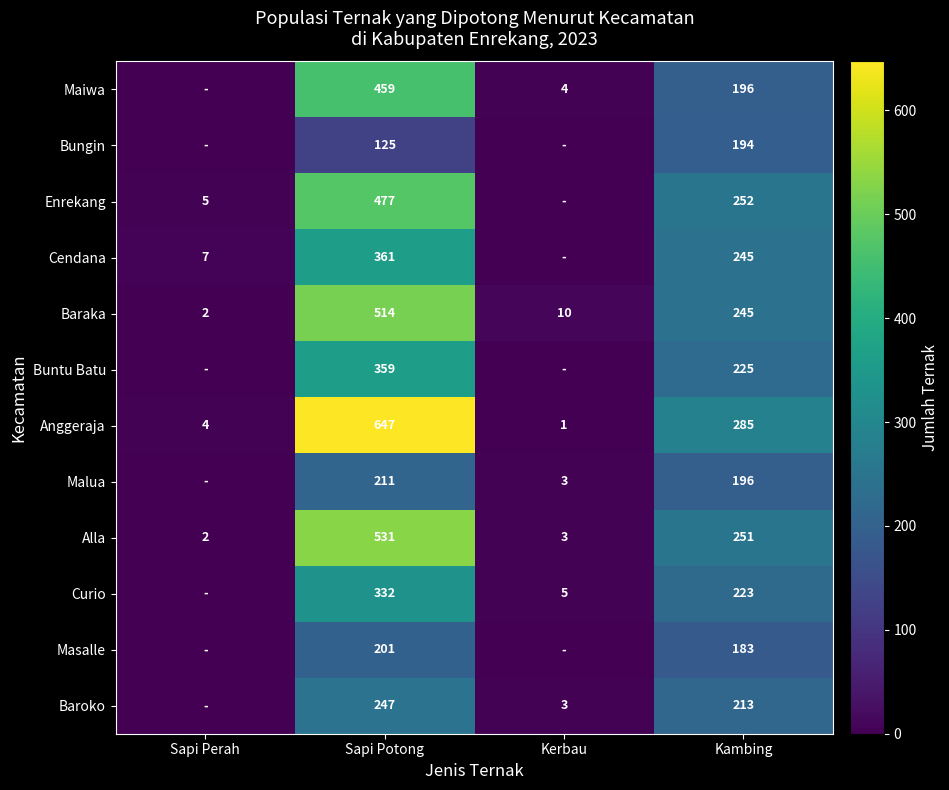

At which category is the sum across all series the highest?

Sapi Potong